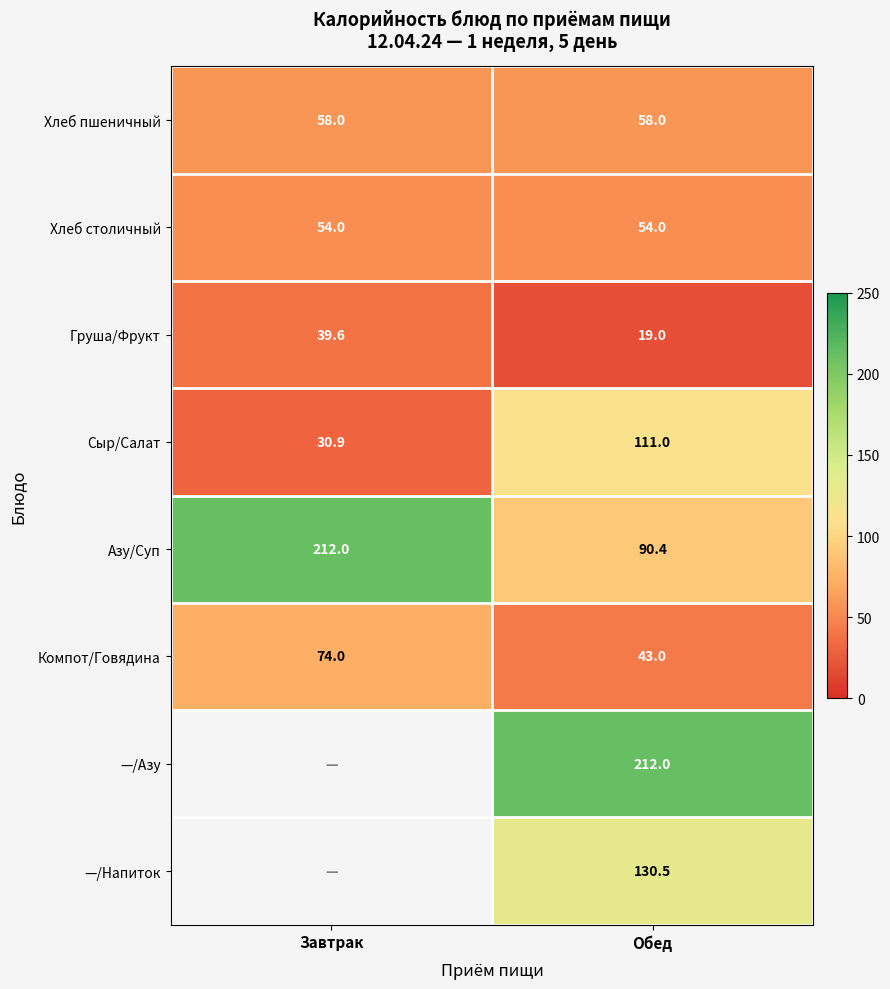

What is the sum of the Компот/Говядина values at Завтрак and Обед?

117.0